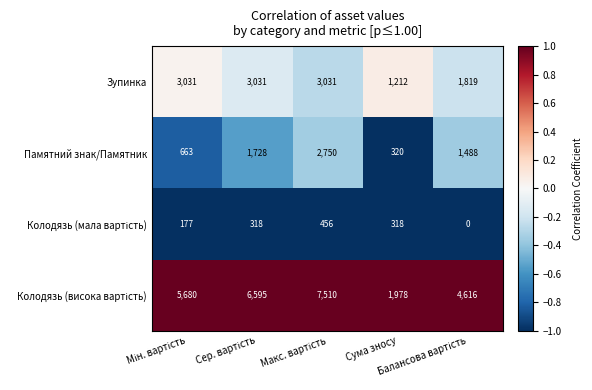

How many Зупинка values are between 1819 and 3031?

4